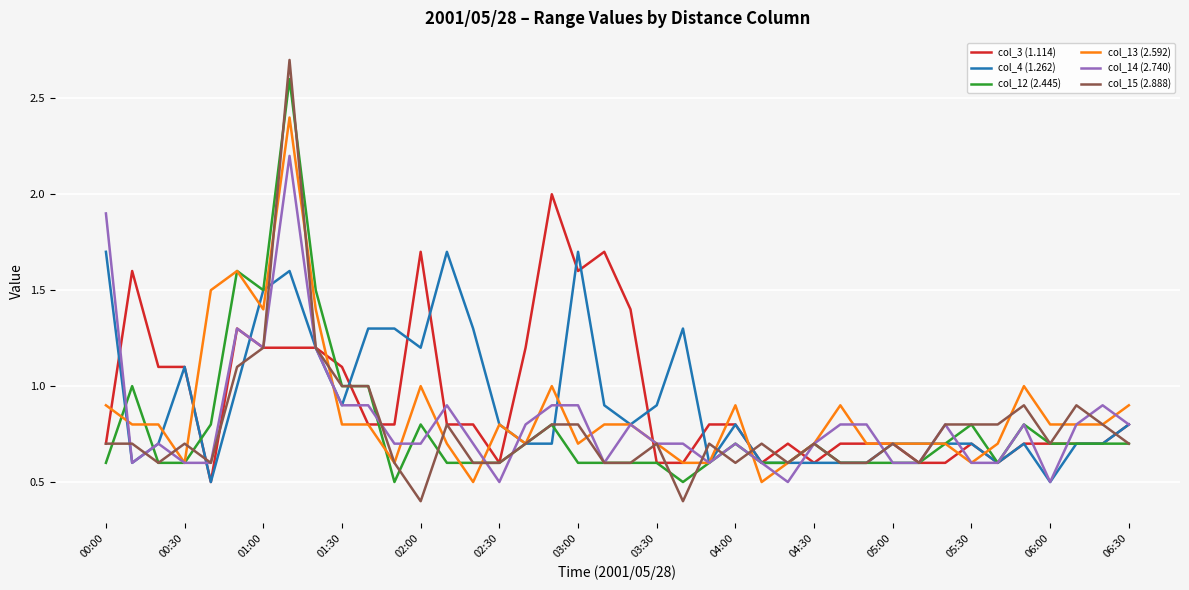

Which series has the widest spread of values?

col_15 (2.888)